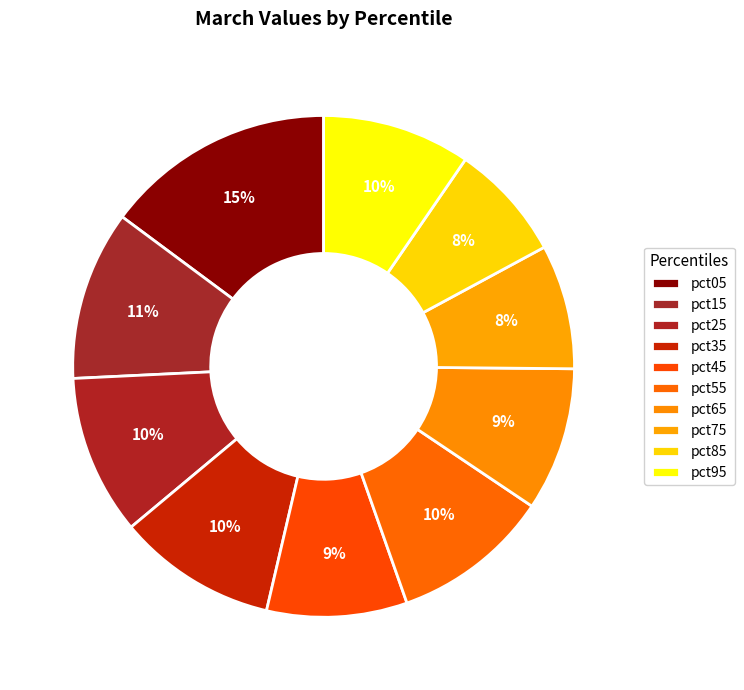

To the nearest percent, what percentage of the pie is pct65?

9%